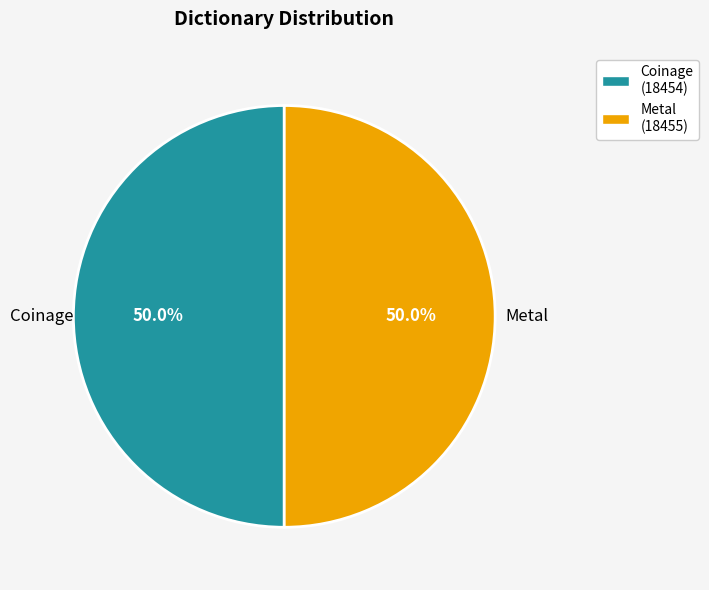

Do Metal and Coinage together represent more than half of the pie?

Yes